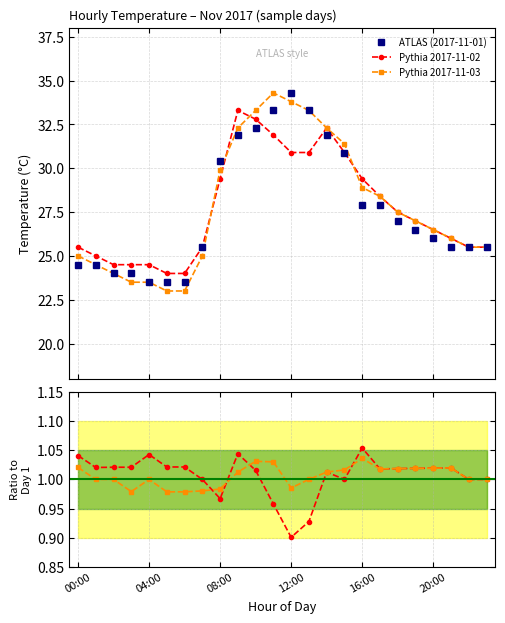

True or false: Pythia 2017-11-03 has more than 0 points higher than both neighbors.

True